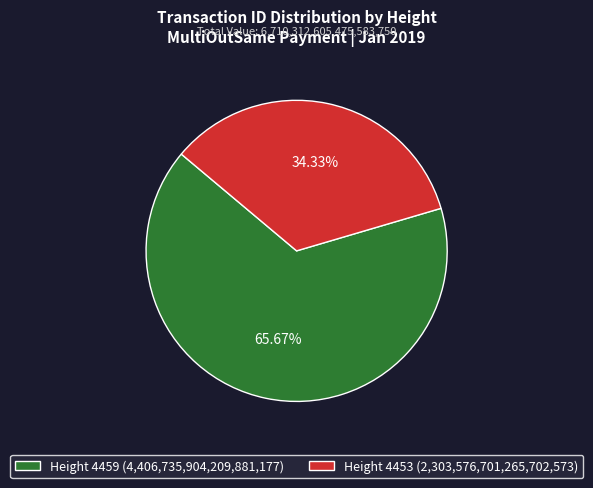

Combined, do Height 4453 (2,303,576,701,265,702,573) and Height 4459 (4,406,735,904,209,881,177) account for over 50%?

Yes